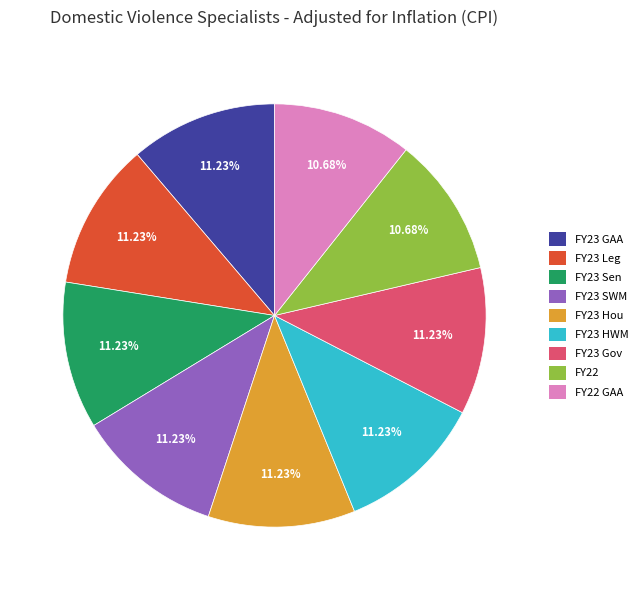

Count the number of slices in the pie.

9